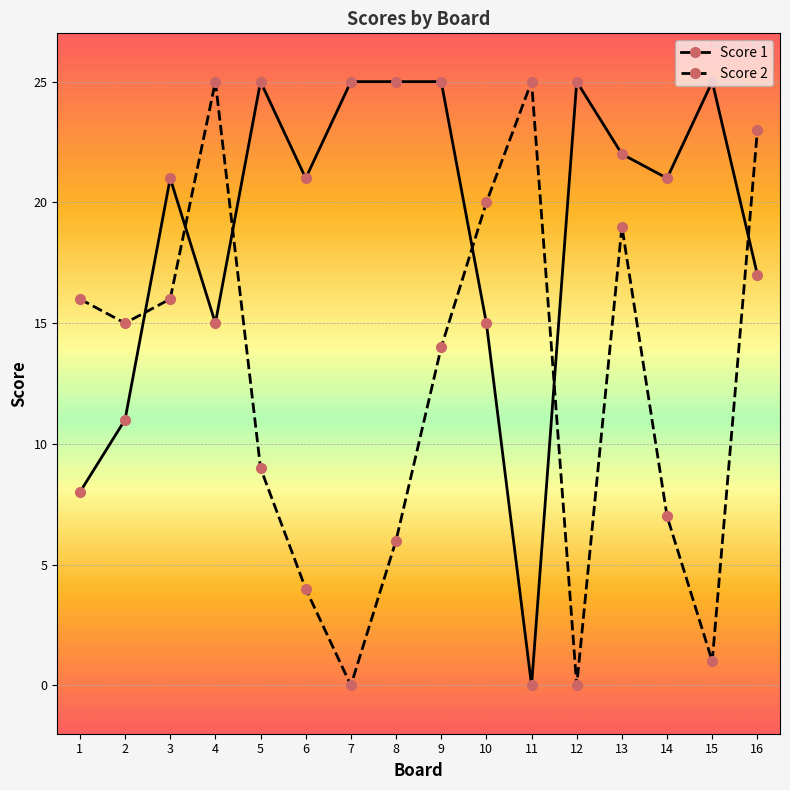

How many lines are shown in the chart?

2